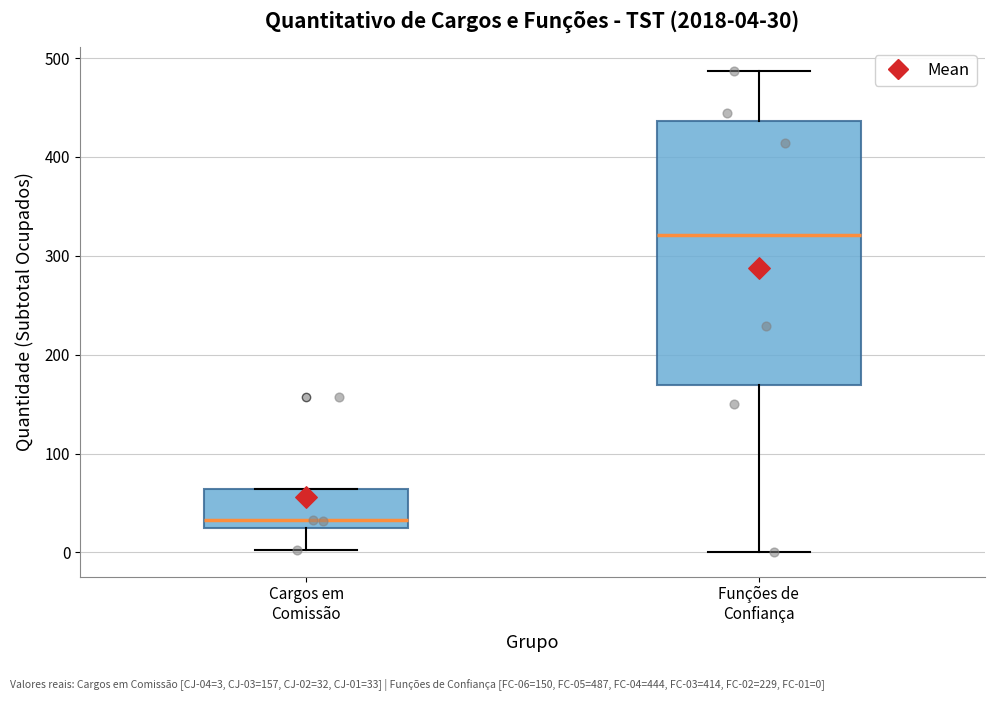

Which box has the highest median line?

Funções de Confiança